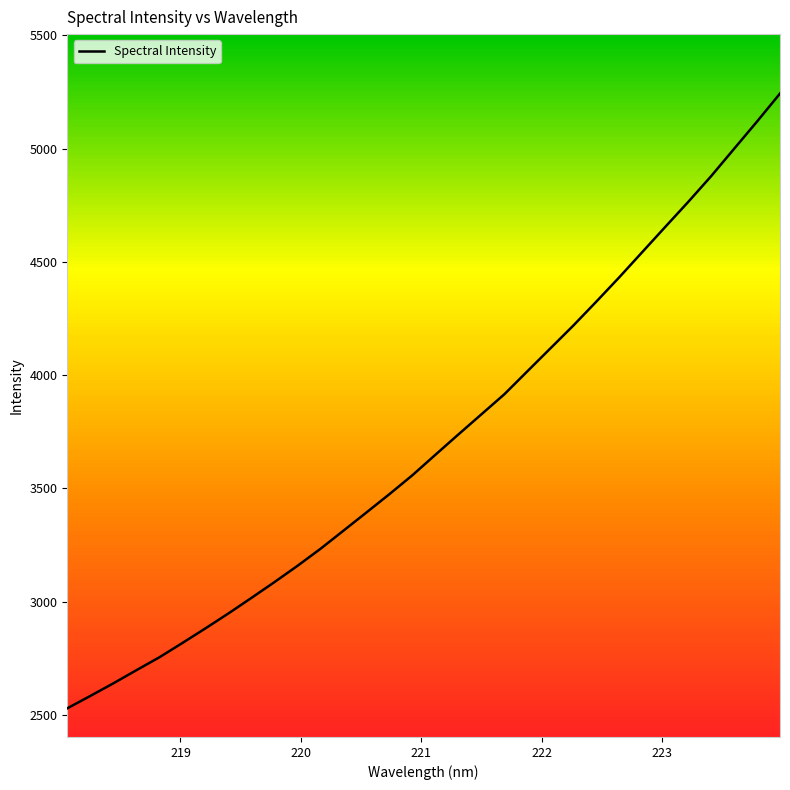

What is the difference between the maximum and minimum values?

2713.5